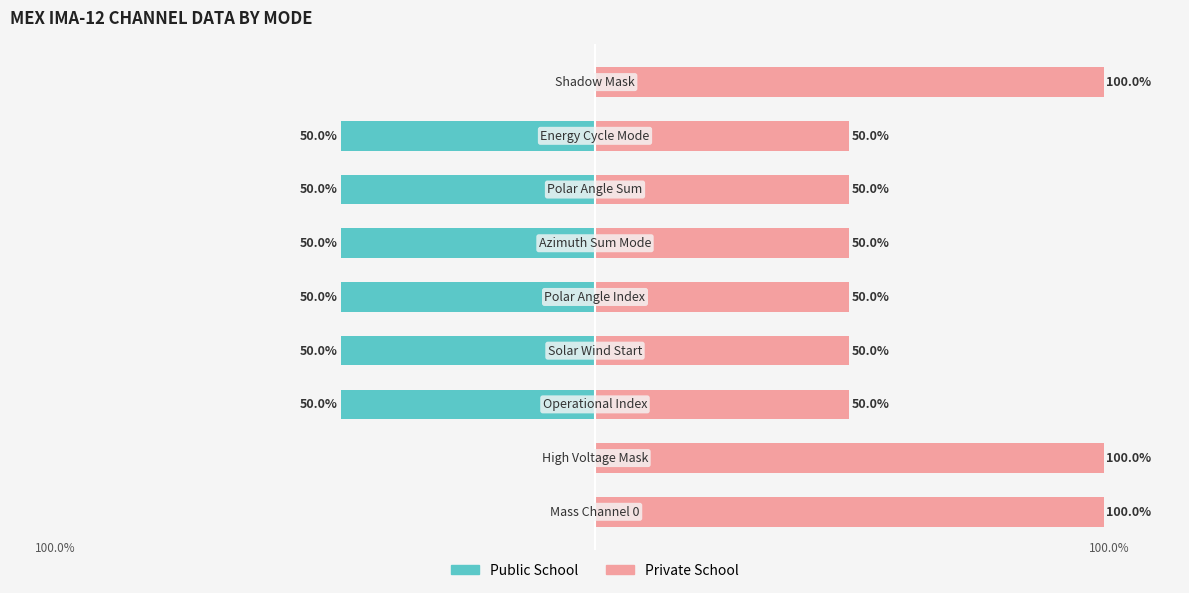

The value of Public School at 4 is -77. True or false?

False